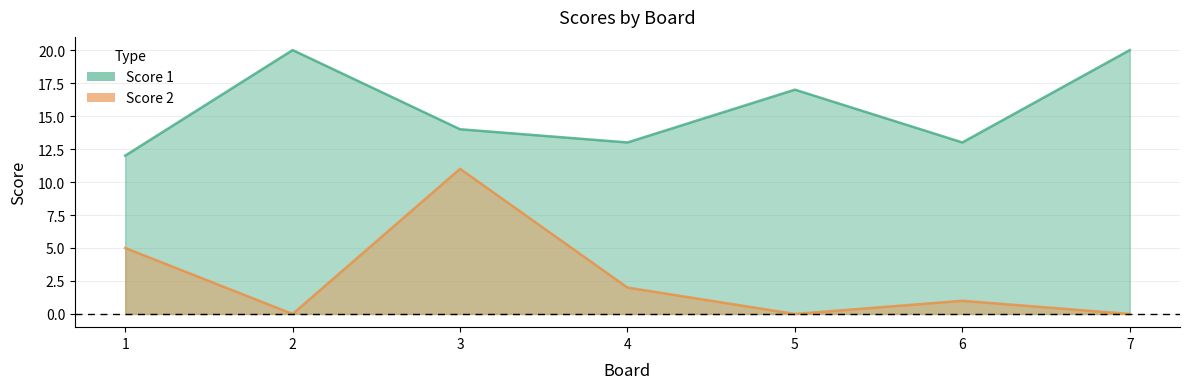

True or false: Score 1 has more than 2 interior local peaks.

False